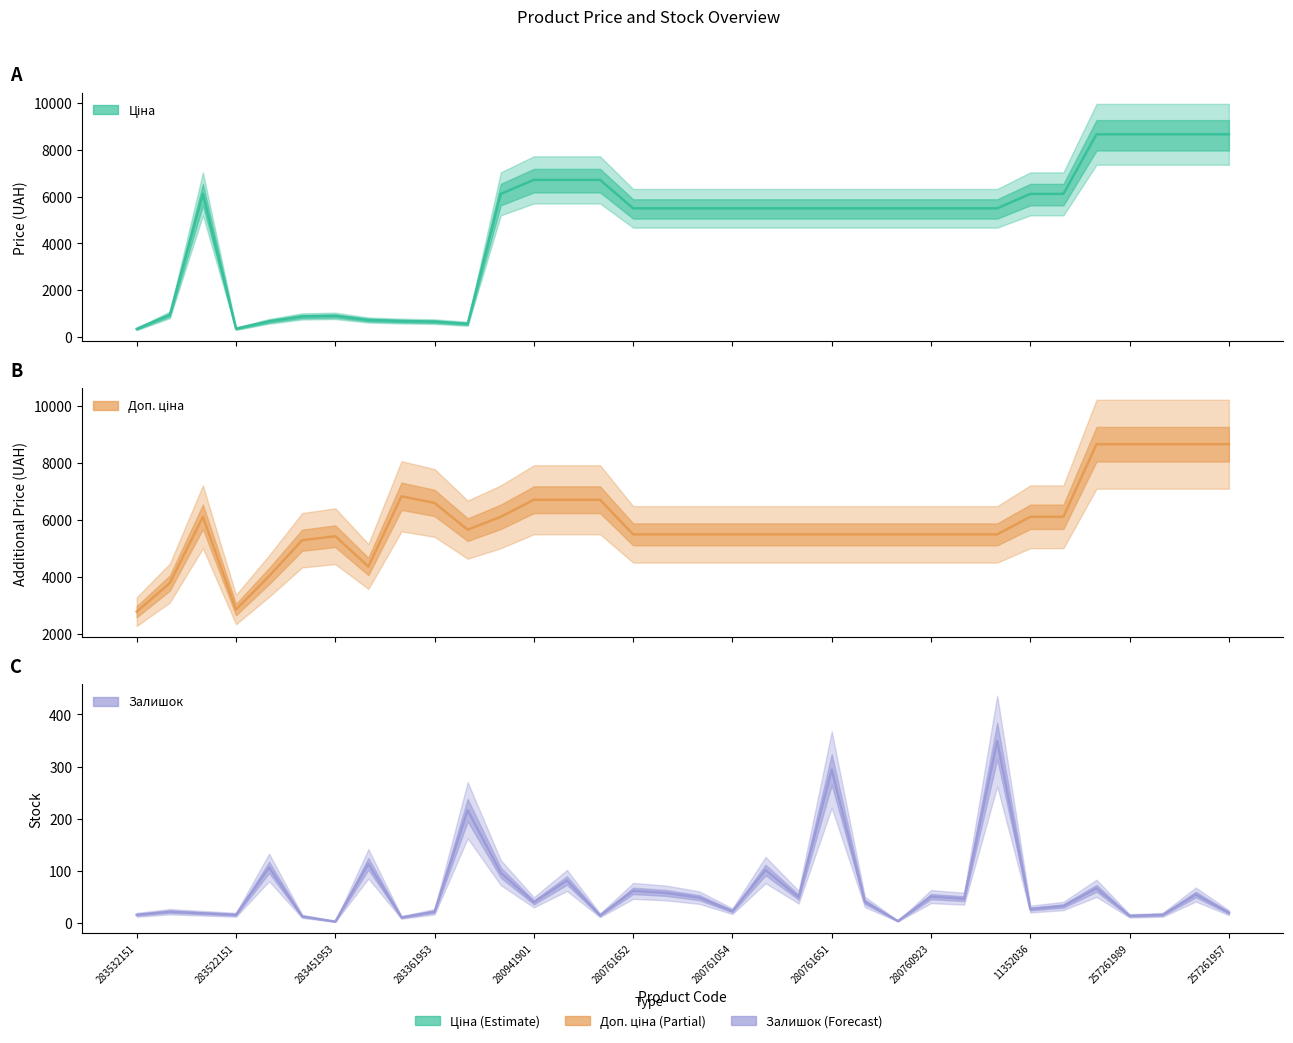

In Ціна, how many points are lower than both neighbors (excluding endpoints)?

2